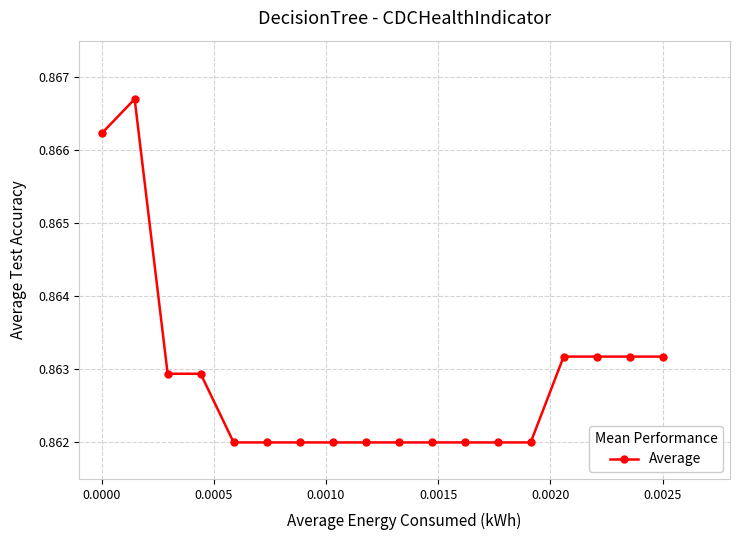

How many values are between 0 and 1?

18